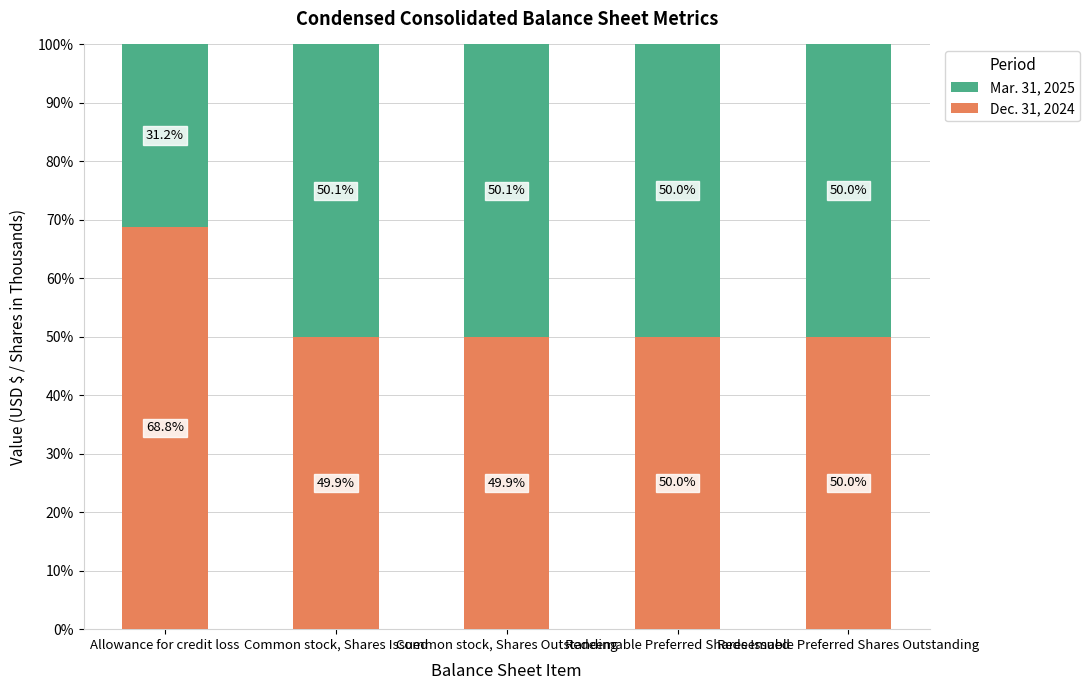

Is it true that Dec. 31, 2024 equals 23.7 at Allowance for credit loss?

False